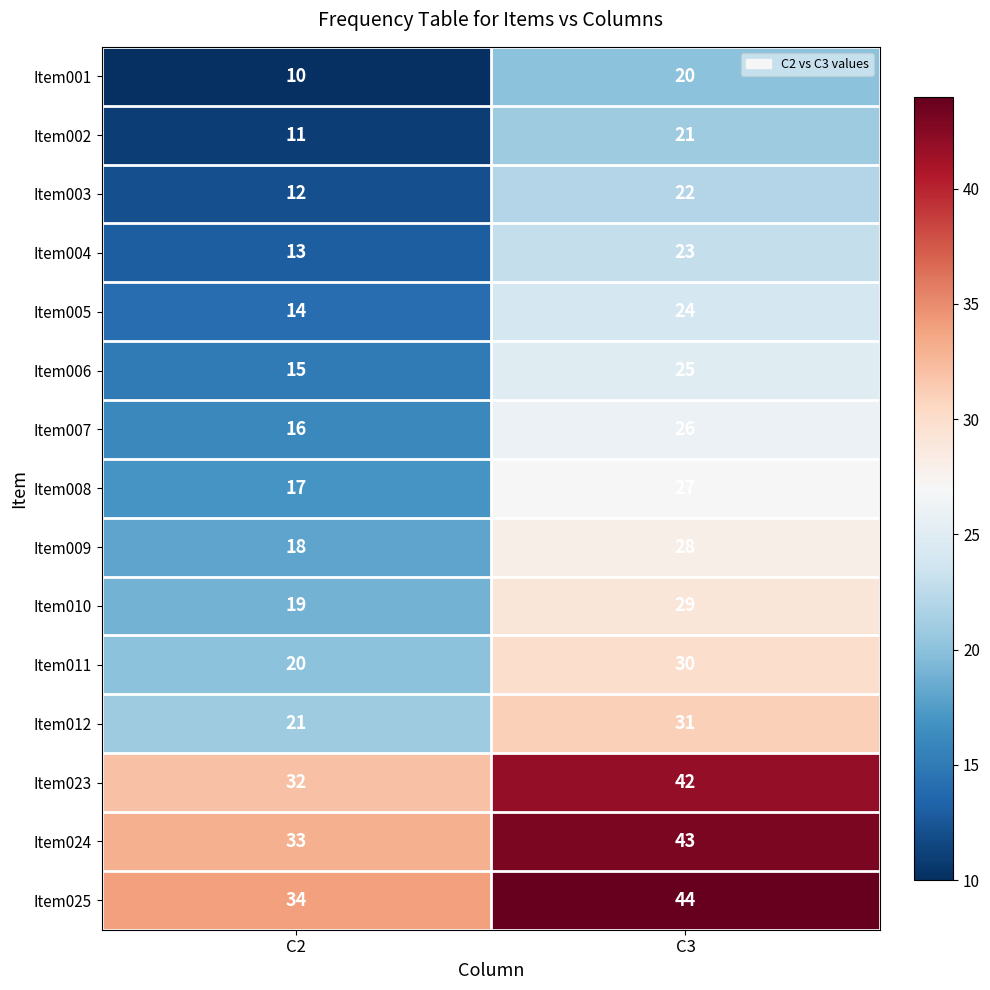

At which category is the sum across all series the highest?

C3